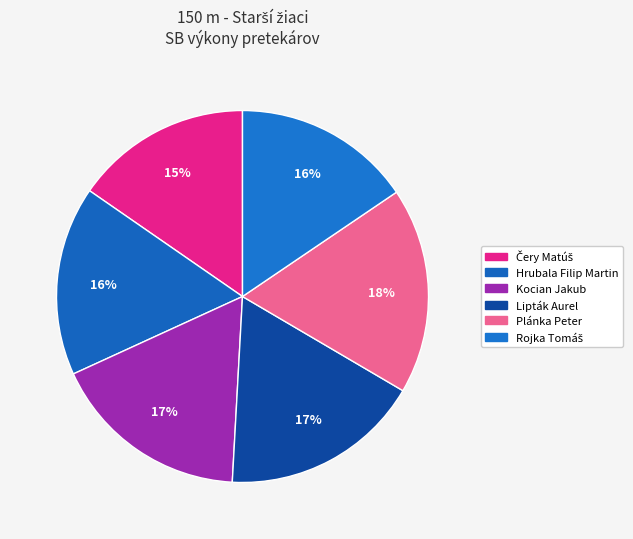

How many slices are in this pie chart?

6